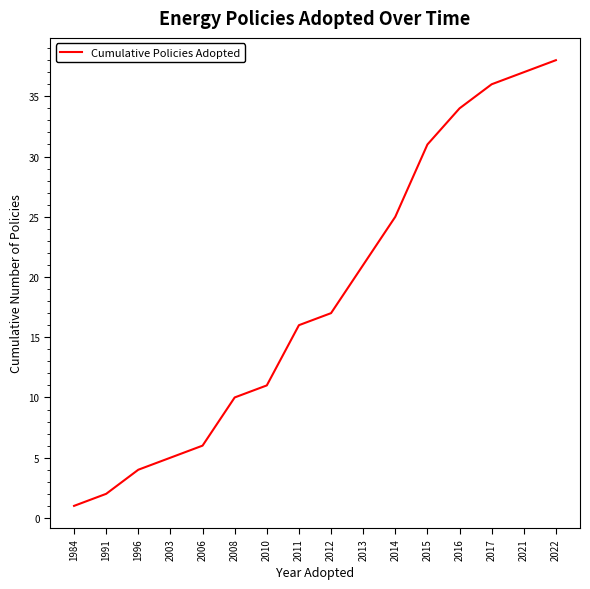

Is it true that the value at 2022 is 38?

True